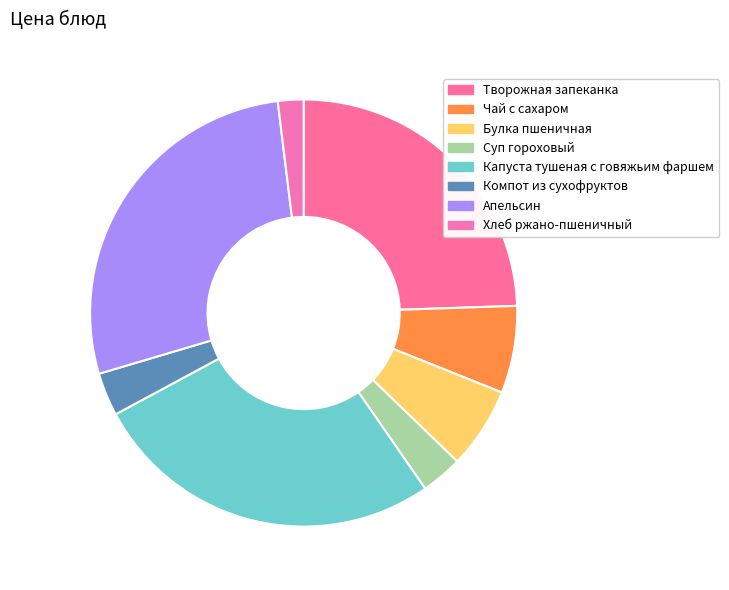

Rank the categories by value from highest to lowest.

Апельсин, Капуста тушеная с говяжьим фаршем, Творожная запеканка, Чай с сахаром, Булка пшеничная, Компот из сухофруктов, Суп гороховый, Хлеб ржано-пшеничный